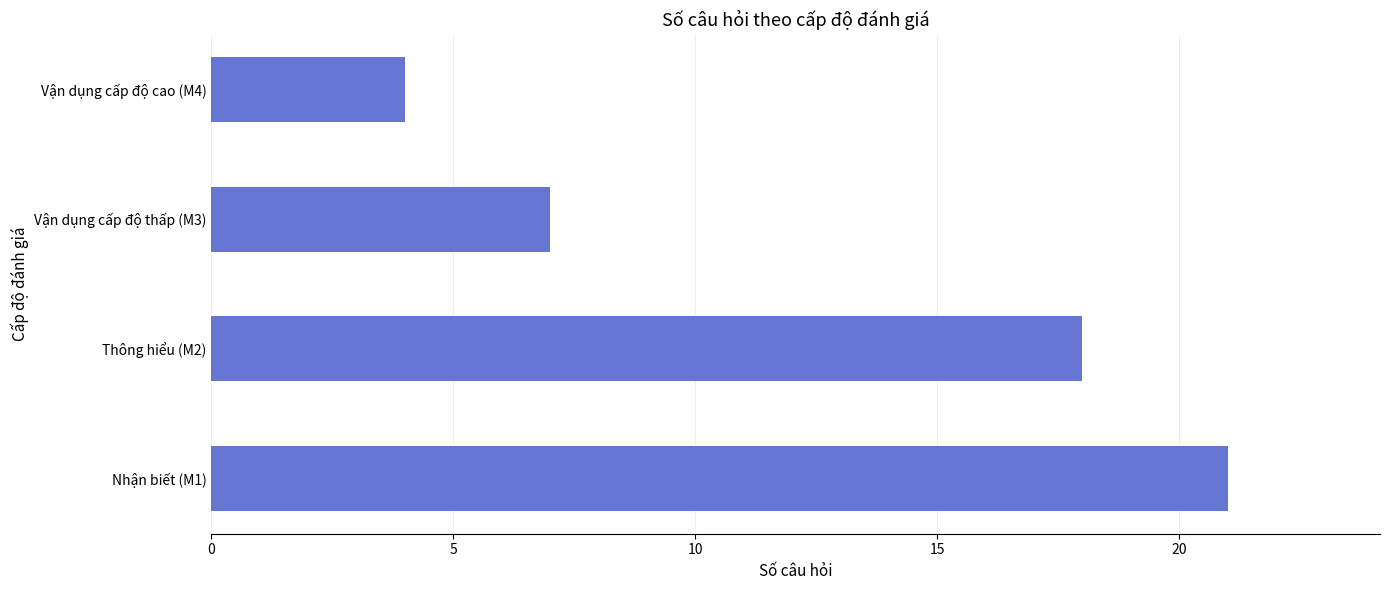

What is the sum of all values?

50